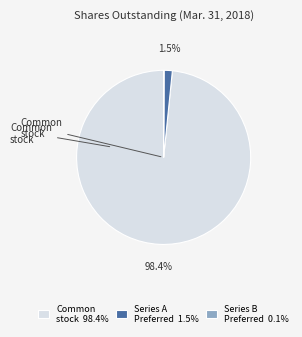

What is the total percentage of Common stock 98.4% and Series A Preferred 1.5%?

99.9%